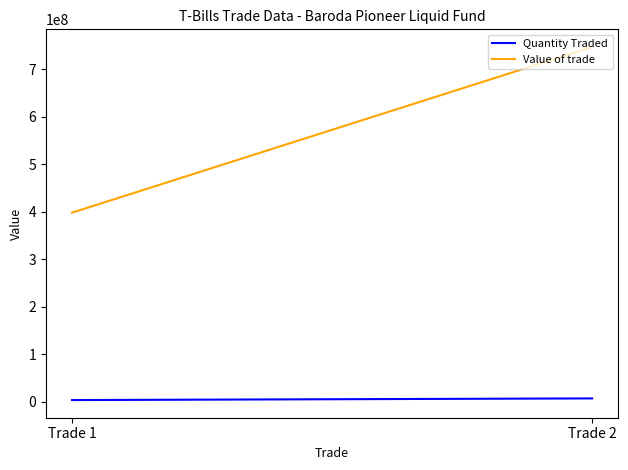

Does the chart display data point markers on the line(s)?

No